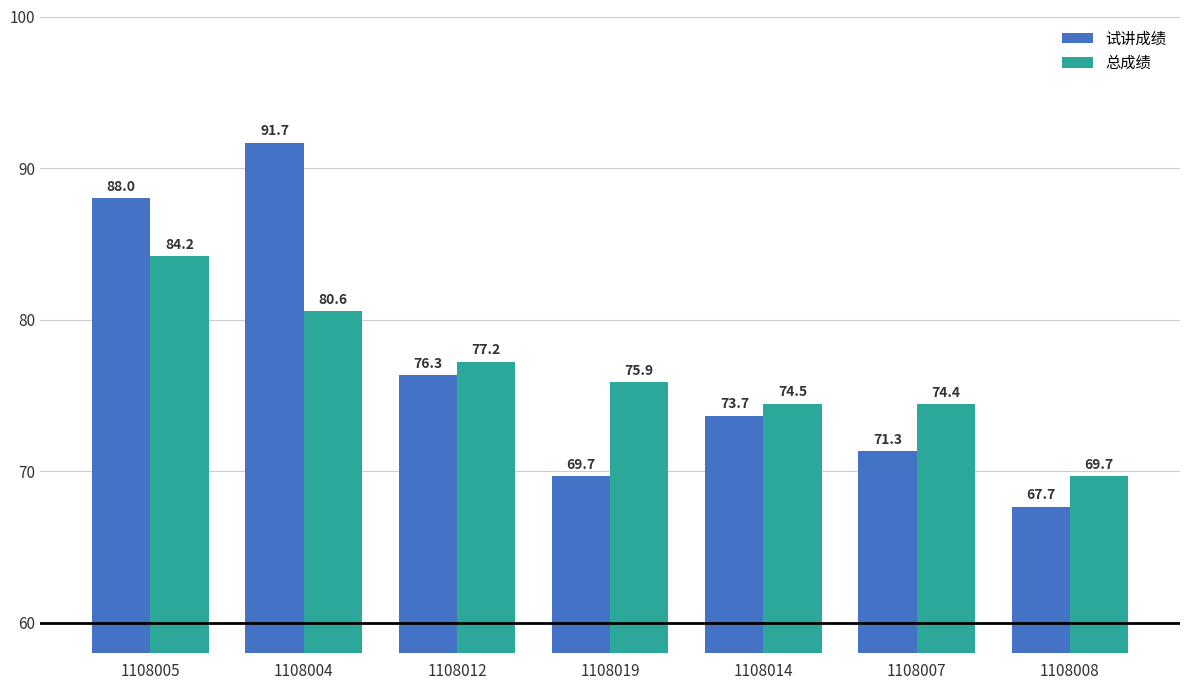

Where is 试讲成绩 nearest to the value 79?

1108012